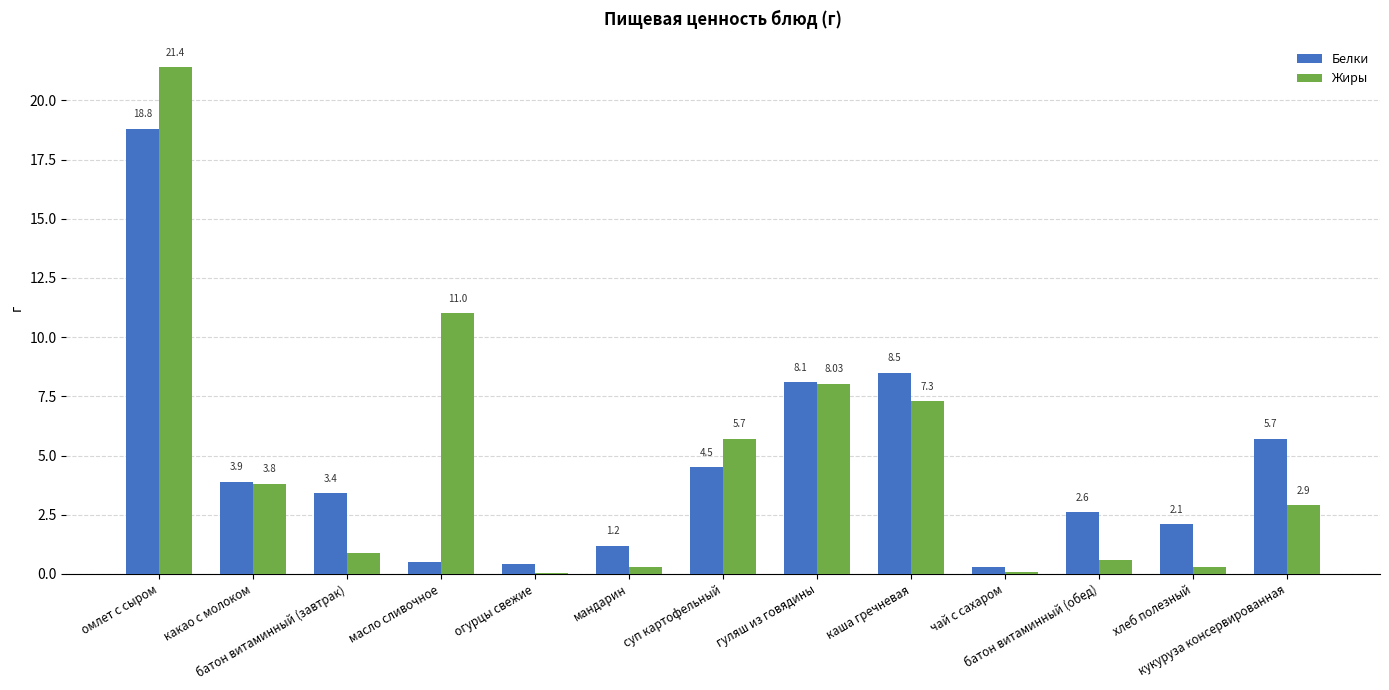

The Белки series shows 6.0 at батон витаминный (завтрак). True or false?

False